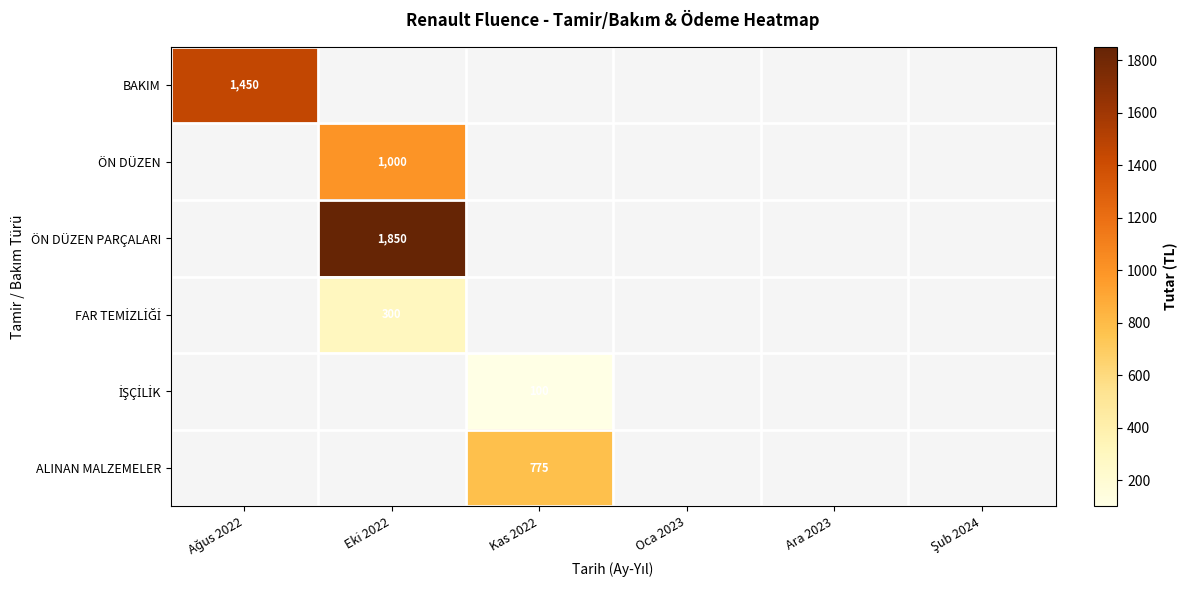

The value of FAR TEMİZLİĞİ at Eki 2022 is 300.0. True or false?

True